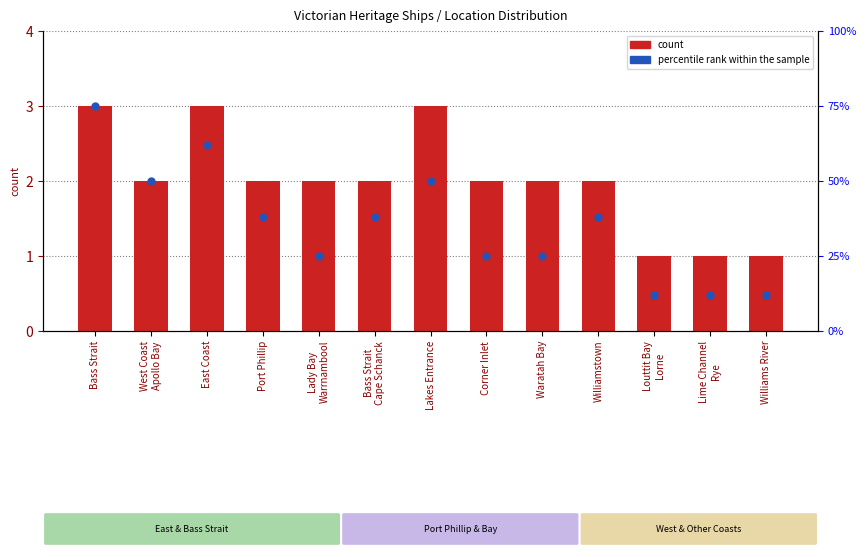

At how many categories does at least one series exceed 20?

10